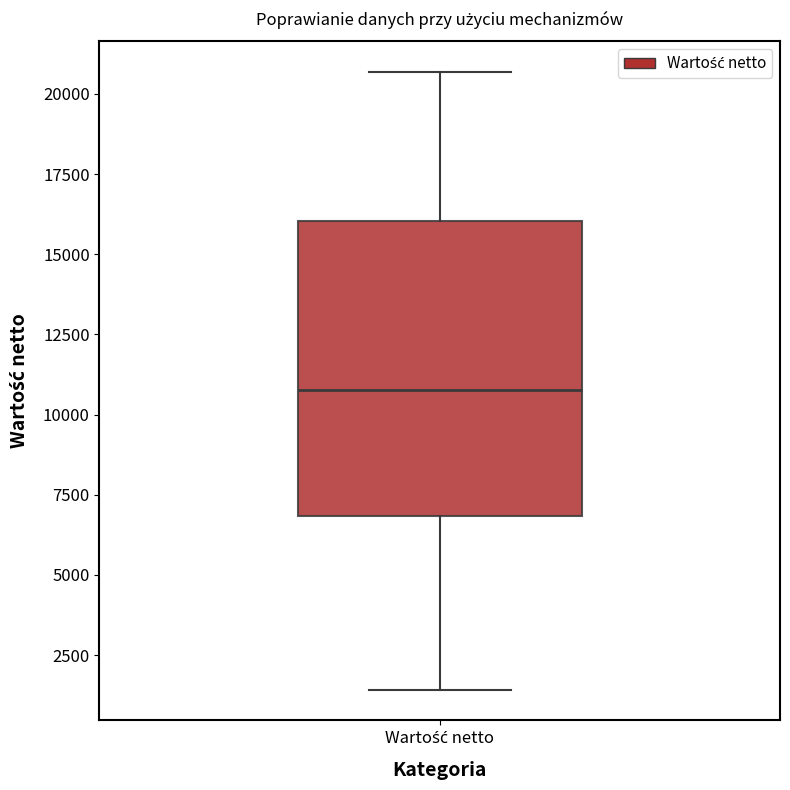

Transcribe this box plot: give where the median line is, the range the box spans, and where the two whiskers end, as read against the y-axis. The values are not printed on the chart, so give them approximately, as read against the axis.

median 11000, box 7000 to 16000, whiskers 1500 to 20500